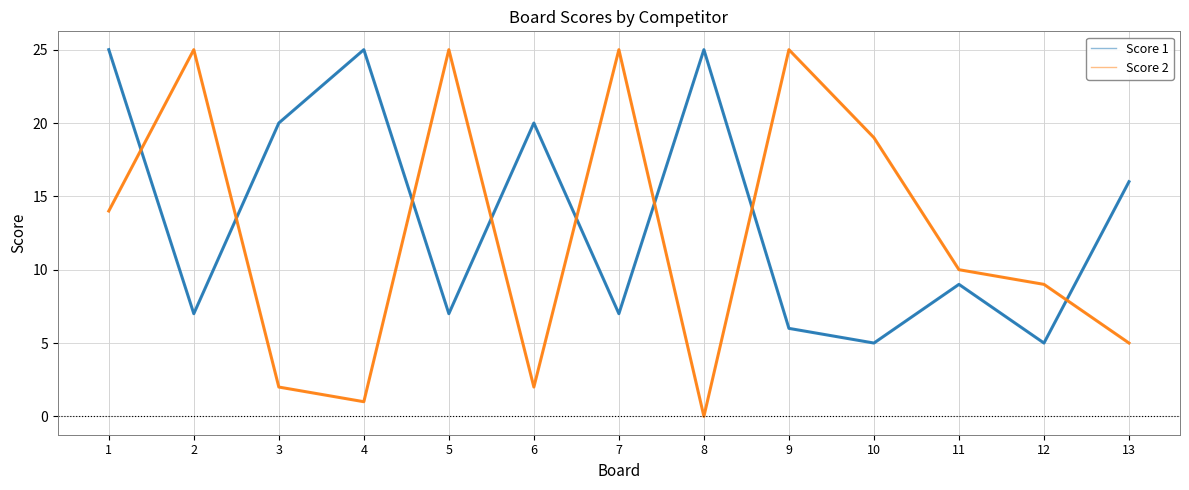

Which series has the largest total across all categories?

Score 1